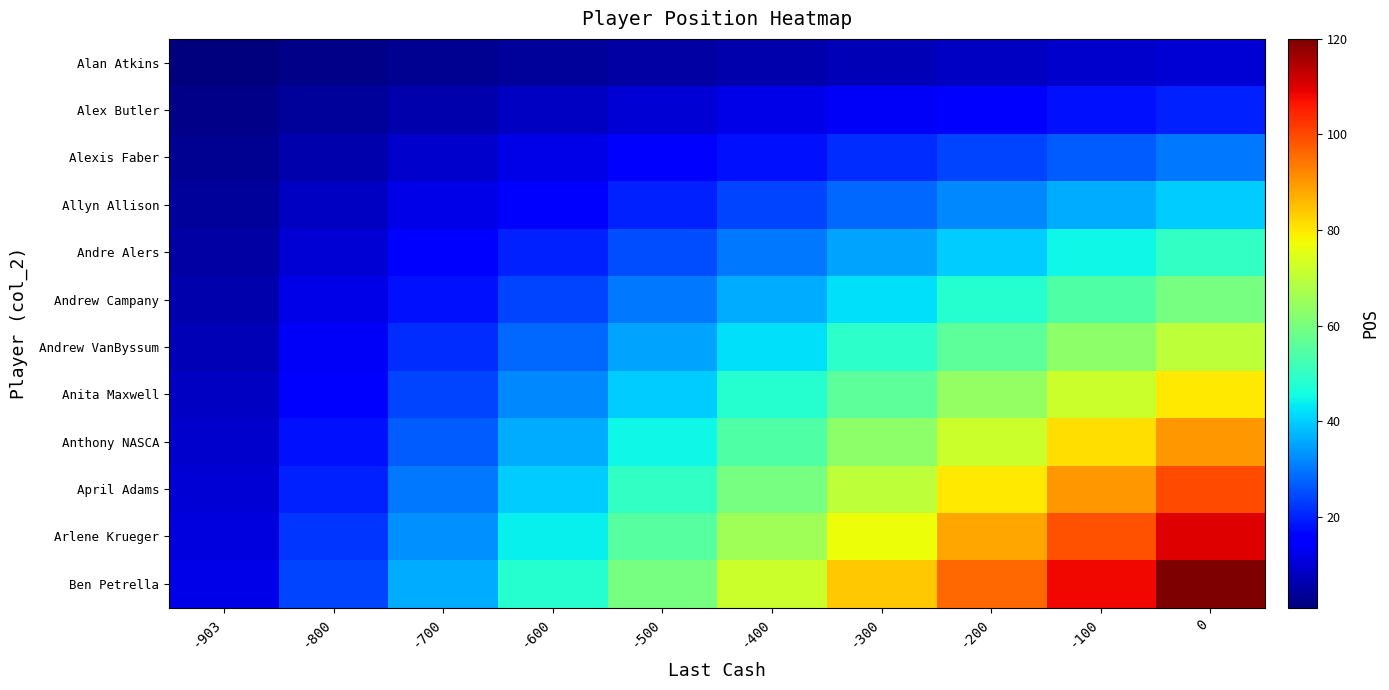

What is the difference between the highest and lowest values at -400?

66